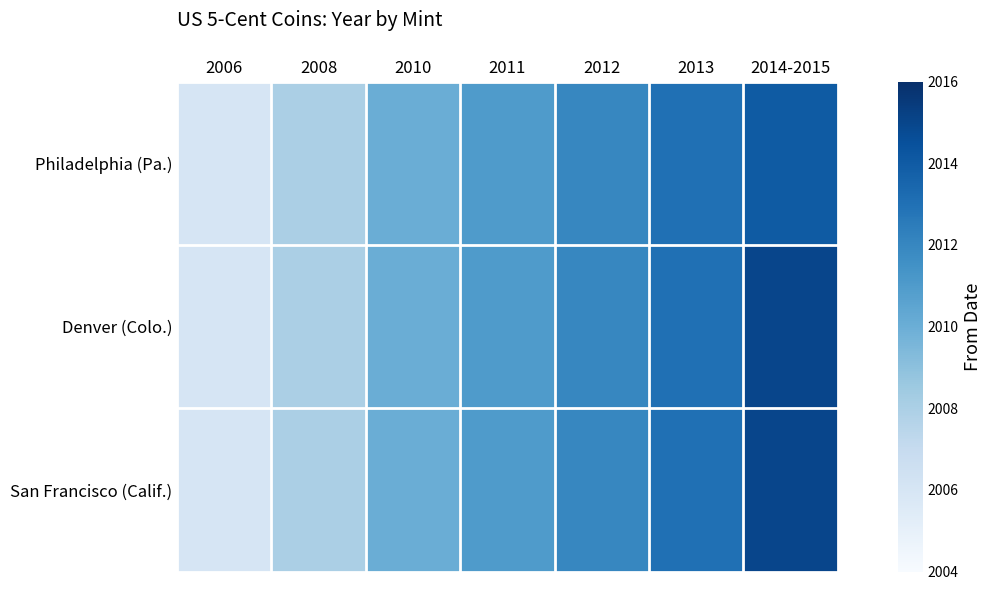

Reading right to left, what are all the values shown in this chart?

Philadelphia (Pa.): 2014-2015=2014	2013=2013	2012=2012	2011=2011	2010=2010	2008=2008	2006=2006
Denver (Colo.): 2014-2015=2015	2013=2013	2012=2012	2011=2011	2010=2010	2008=2008	2006=2006
San Francisco (Calif.): 2014-2015=2015	2013=2013	2012=2012	2011=2011	2010=2010	2008=2008	2006=2006